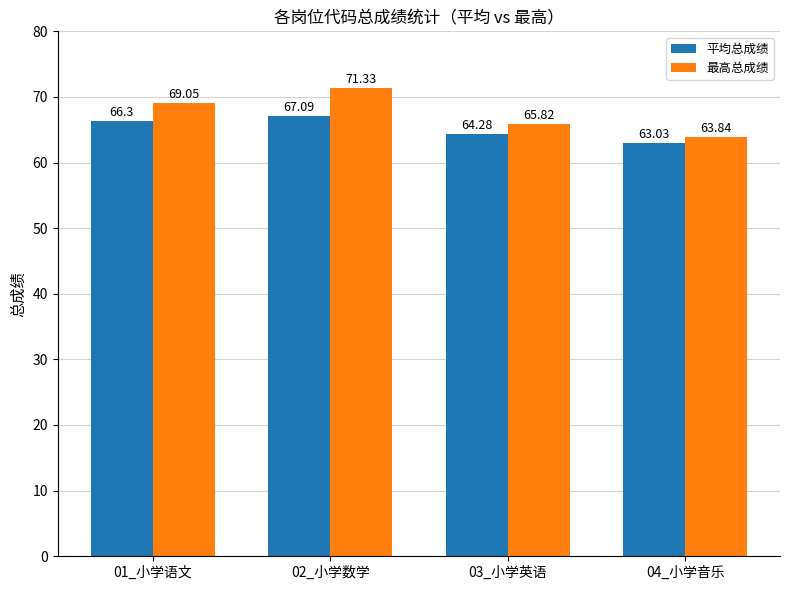

How many data points in 最高总成绩 are less than 69?

2